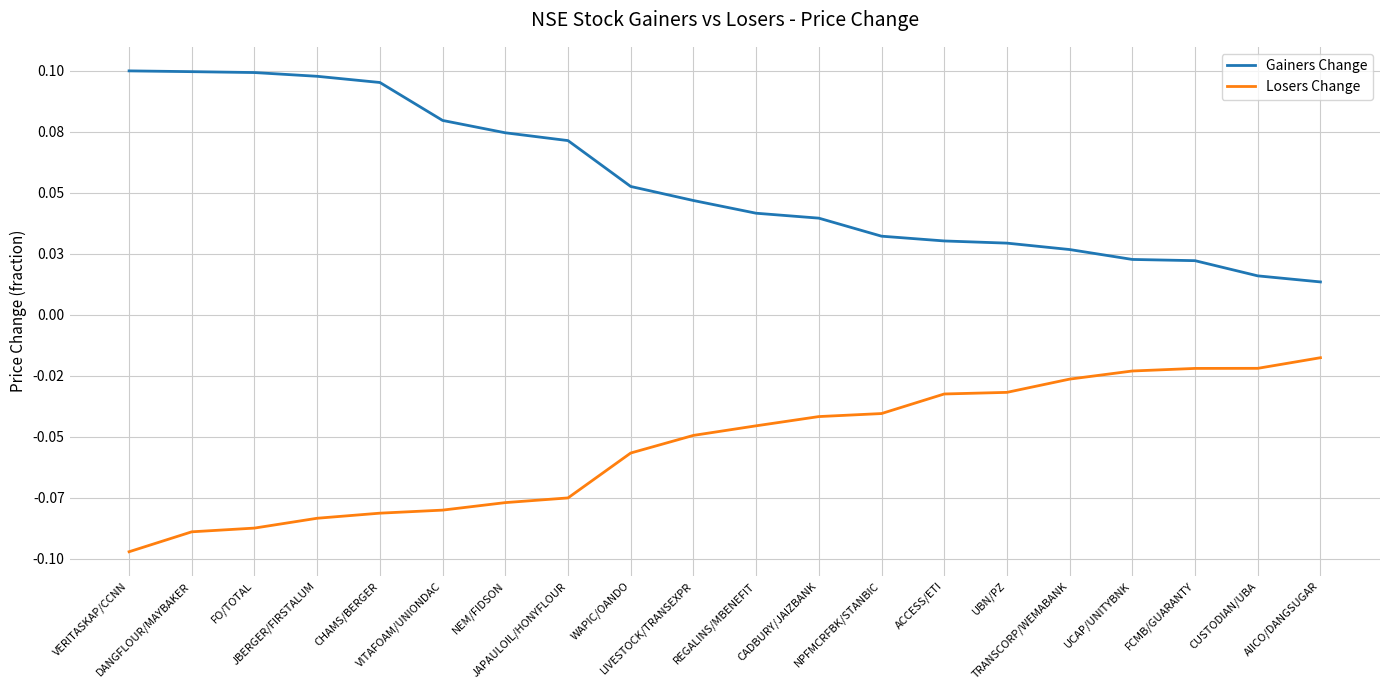

Rank the series by their average value, from highest to lowest.

Gainers Change, Losers Change